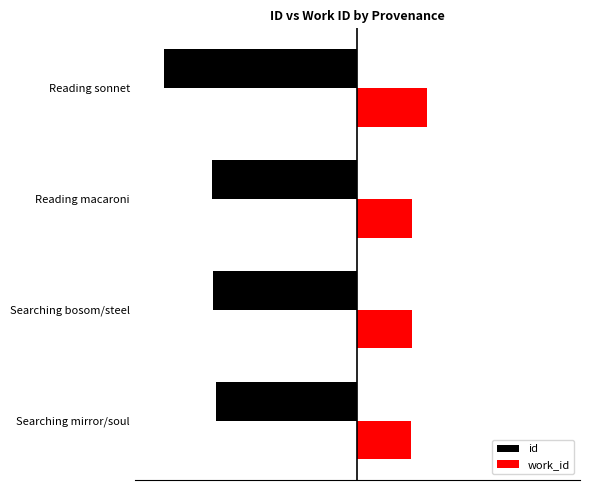

Reading left to right, list all the values displayed in this chart.

id: -15108	-15350	-15470	-20619
work_id: 5655	5763	5802	7428